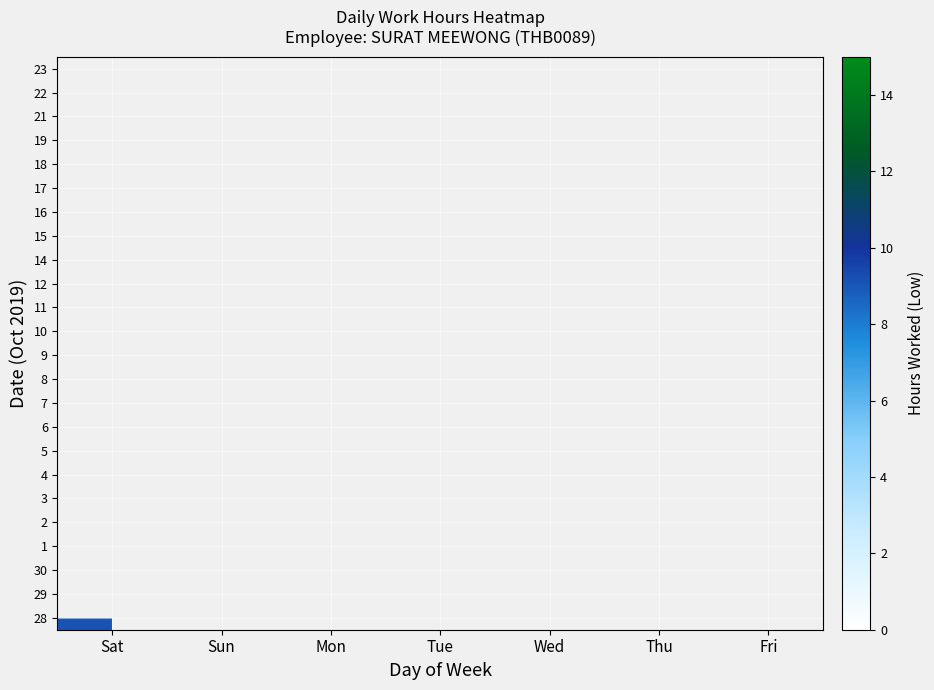

What is the total value across all series at Thu?

29.5